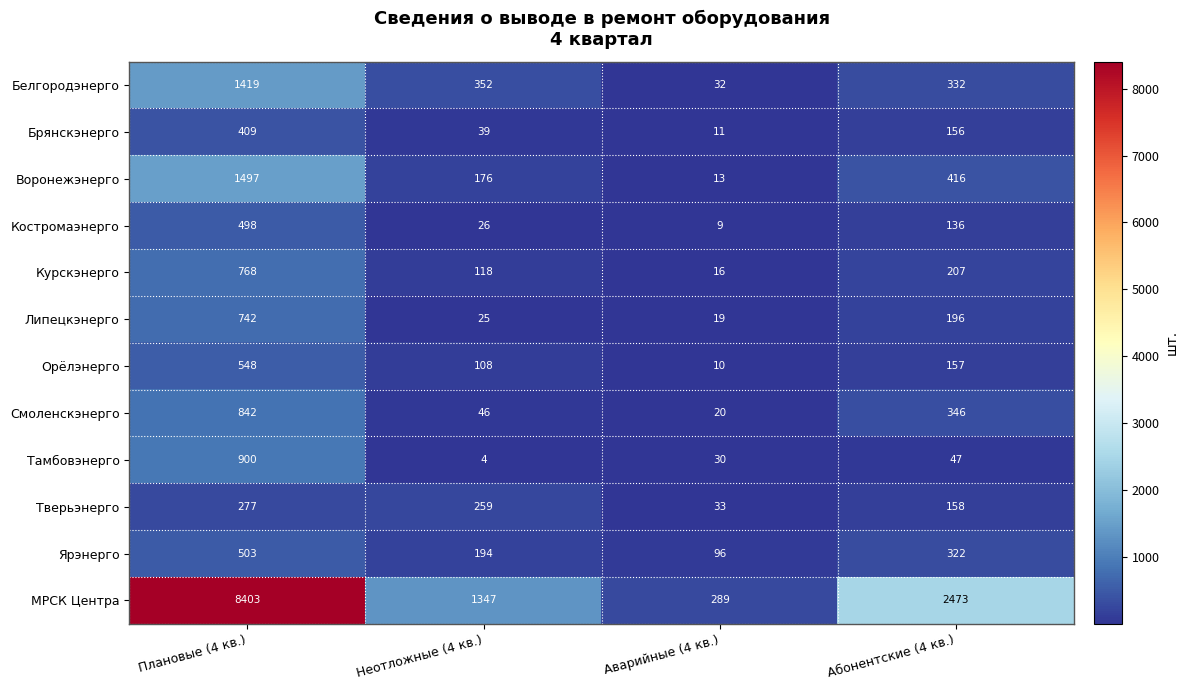

True or false: Воронежэнерго has a value of 1497 at Плановые (4 кв.).

True